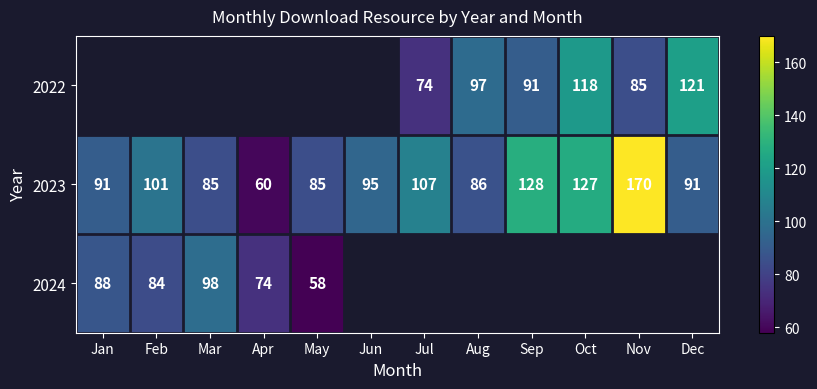

Which label corresponds to the smallest value in the chart?

May